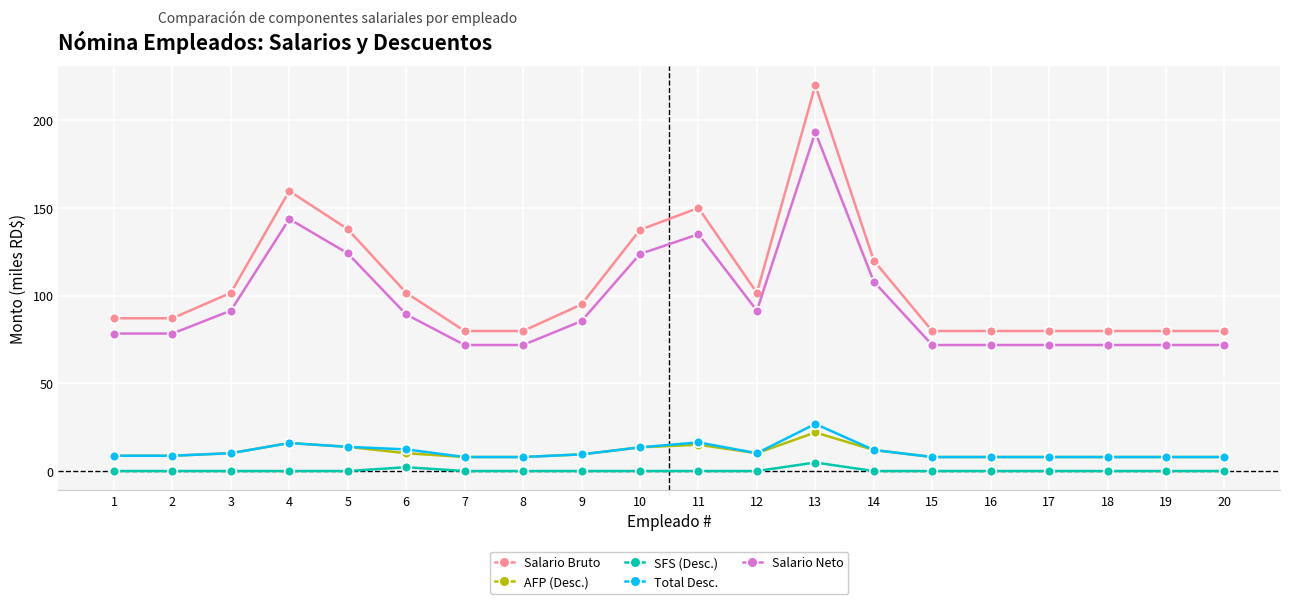

Is it true that Salario Neto equals 193.1 at 13?

True